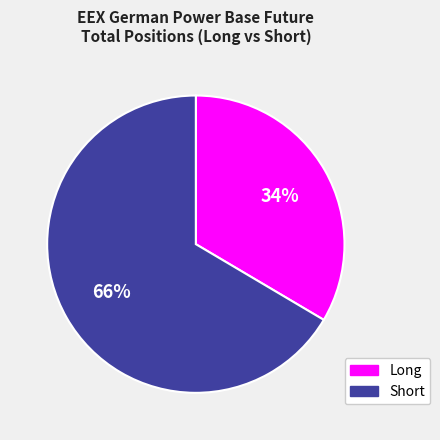

True or false: Short accounts for 61% of the total.

False